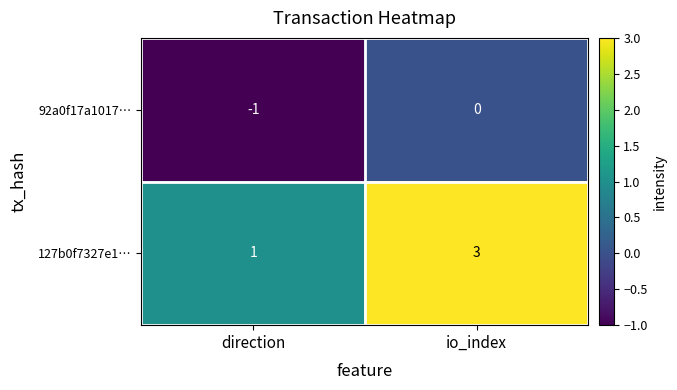

Reading right to left, transcribe all the data shown in this chart.

92a0f17a1017…: 0	-1
127b0f7327e1…: 3	1